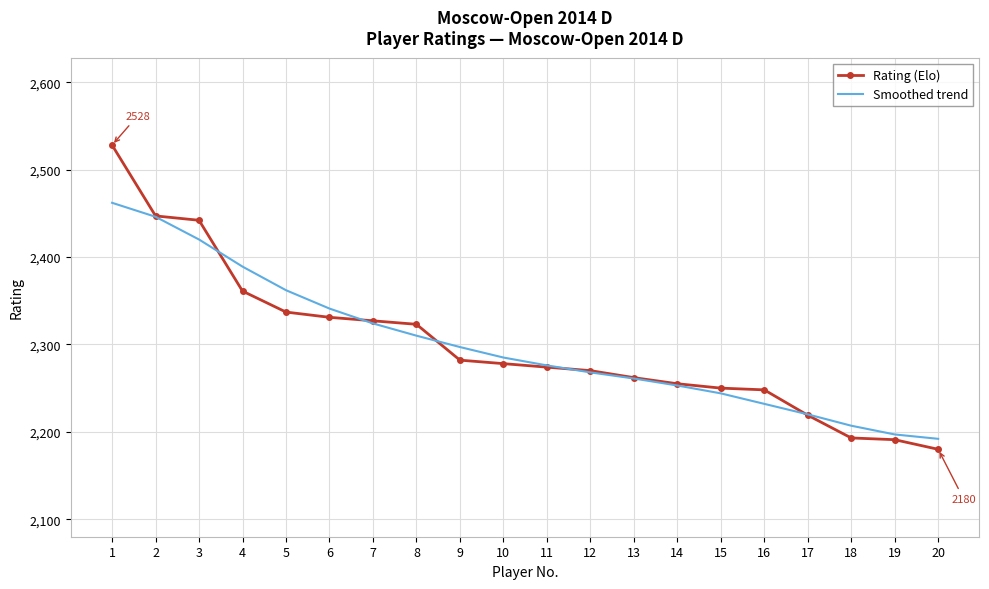

List the series in order of their peak value, highest first.

Rating (Elo), Smoothed trend